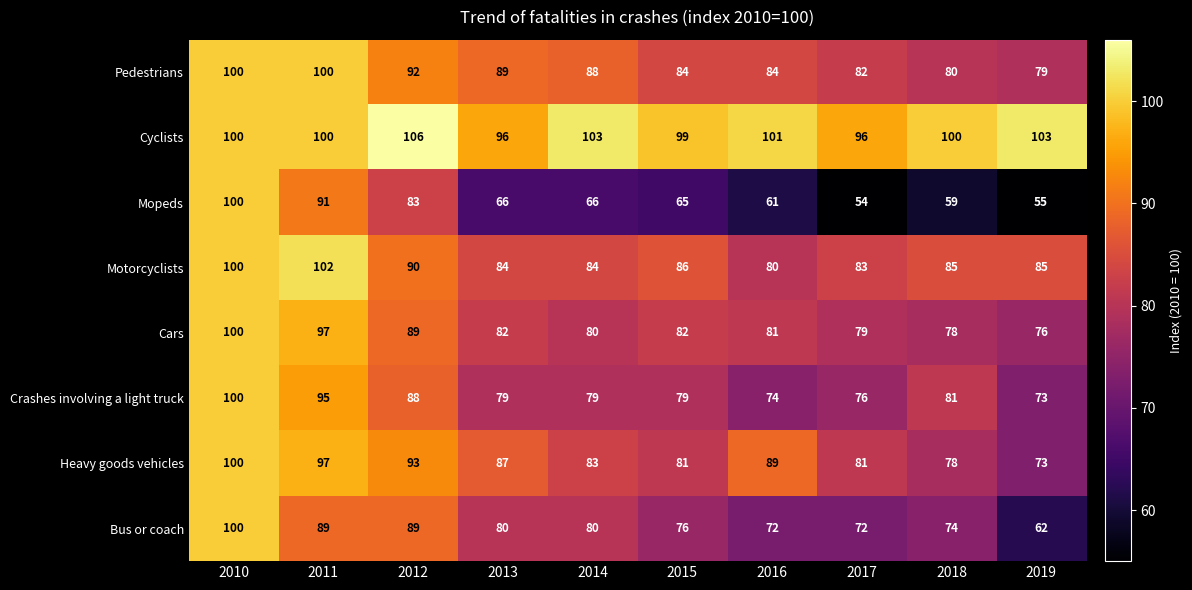

How many data points does each series have?

10